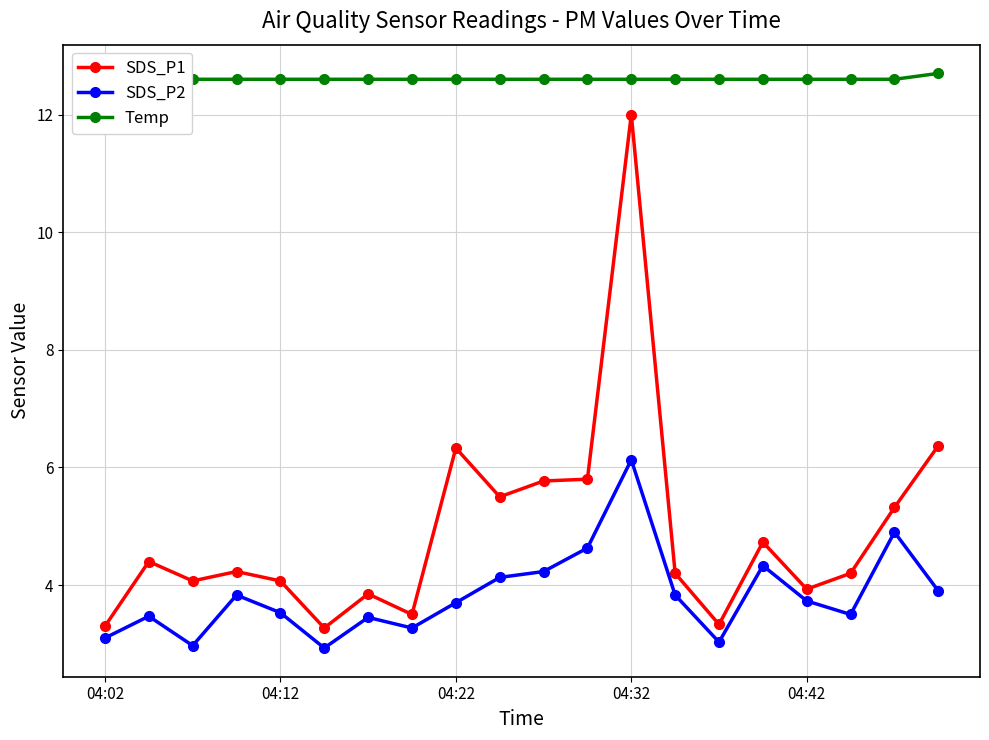

How many lines are shown in the chart?

3